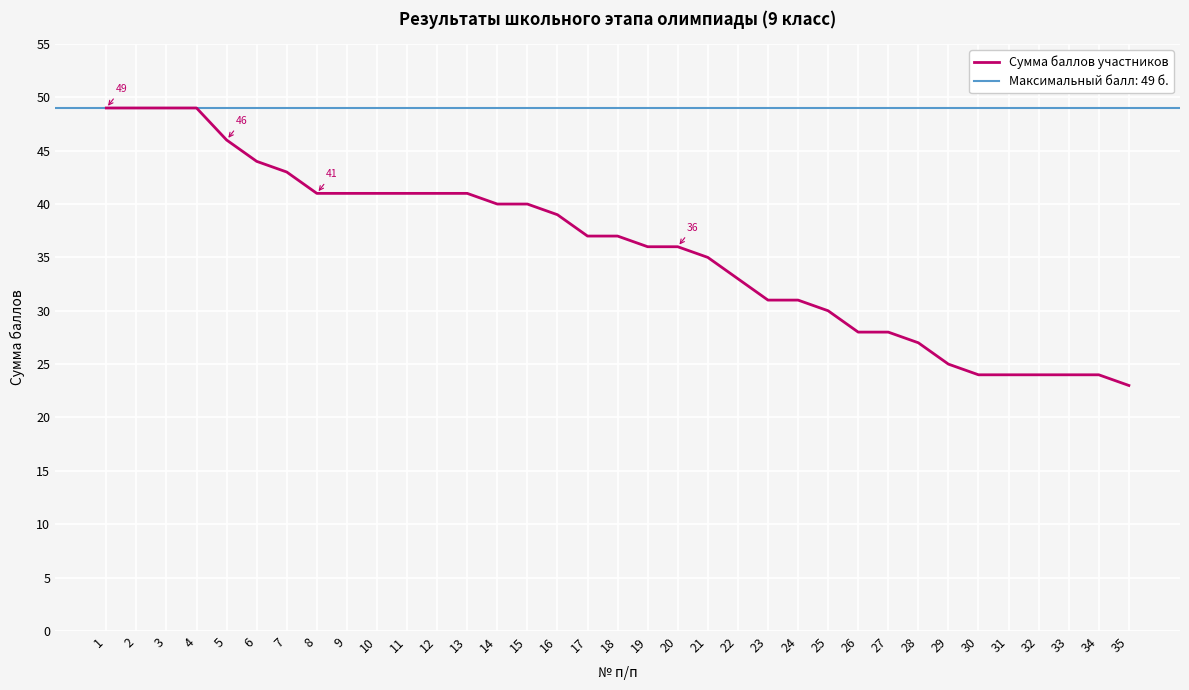

Reading right to left, list all the values displayed in this chart.

23	24	24	24	24	24	25	27	28	28	30	31	31	33	35	36	36	37	37	39	40	40	41	41	41	41	41	41	43	44	46	49	49	49	49